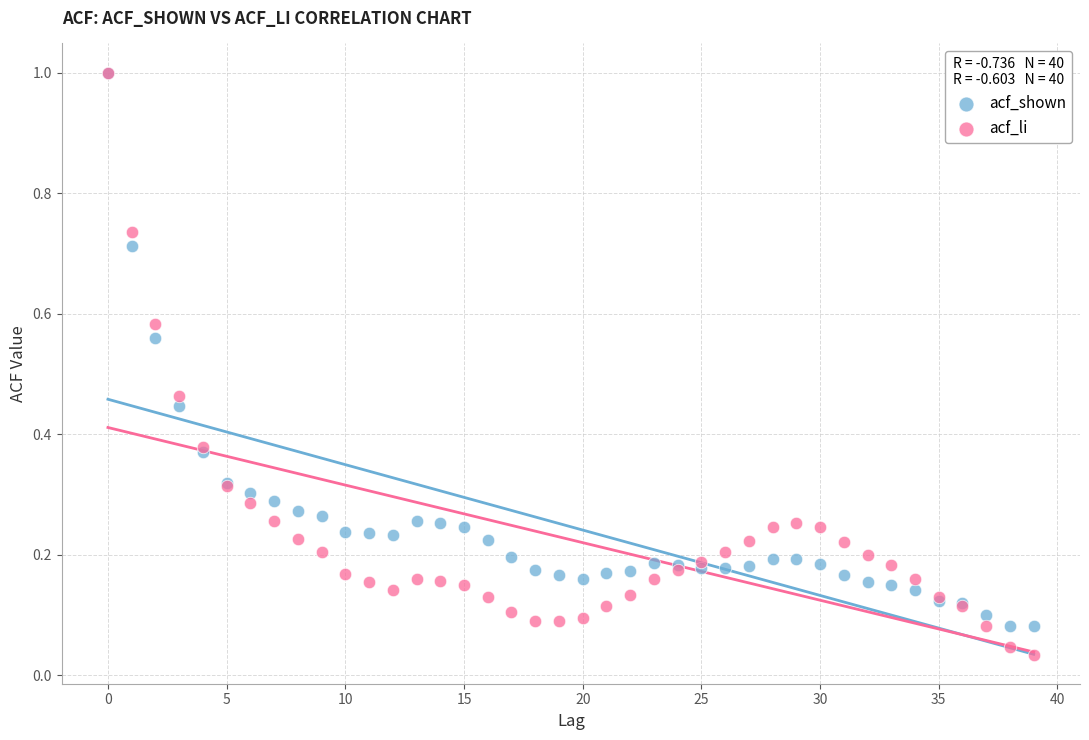

What are all the series names shown in the legend?

acf_shown, acf_li